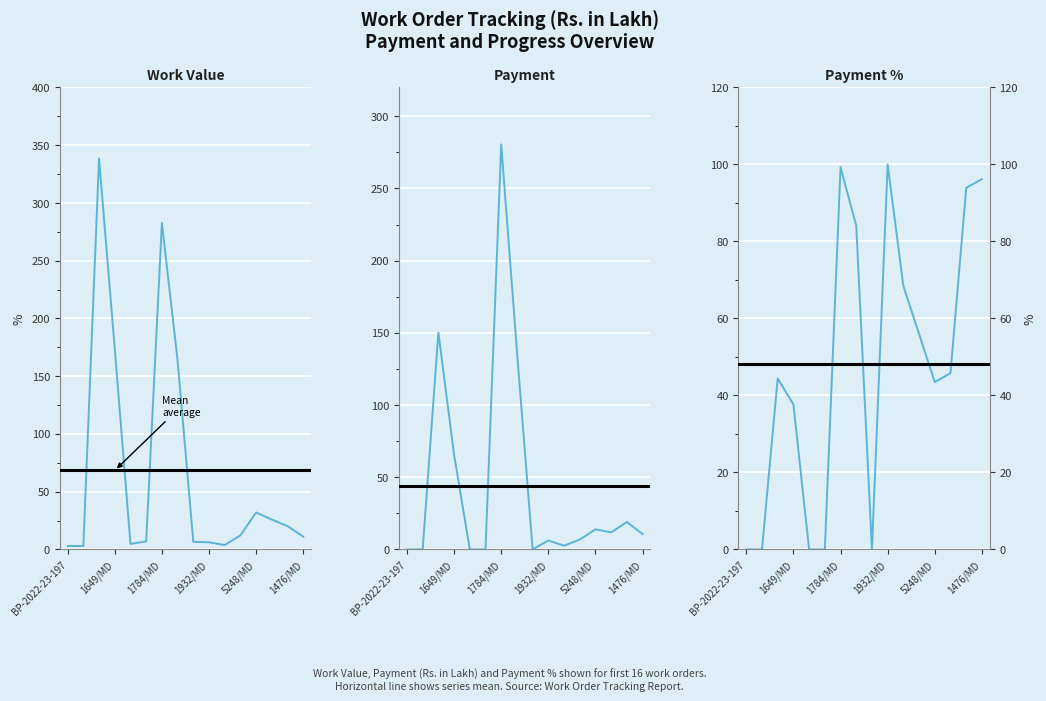

What is the approximate value of Payment % at 1932/MD?

100.0